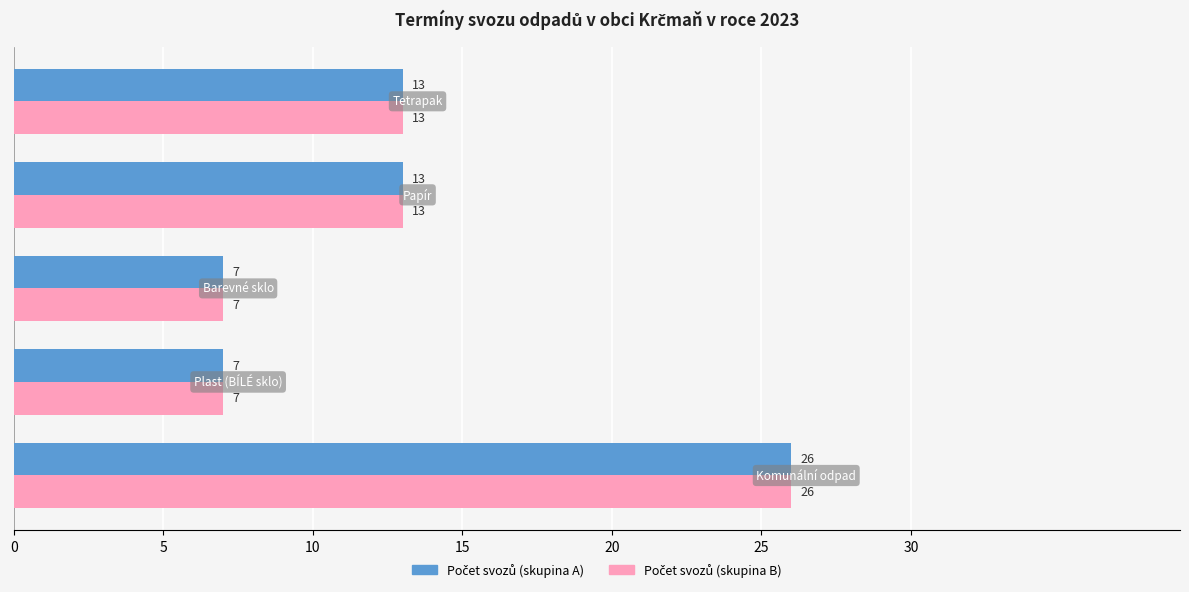

What is the maximum value shown in the chart?

26